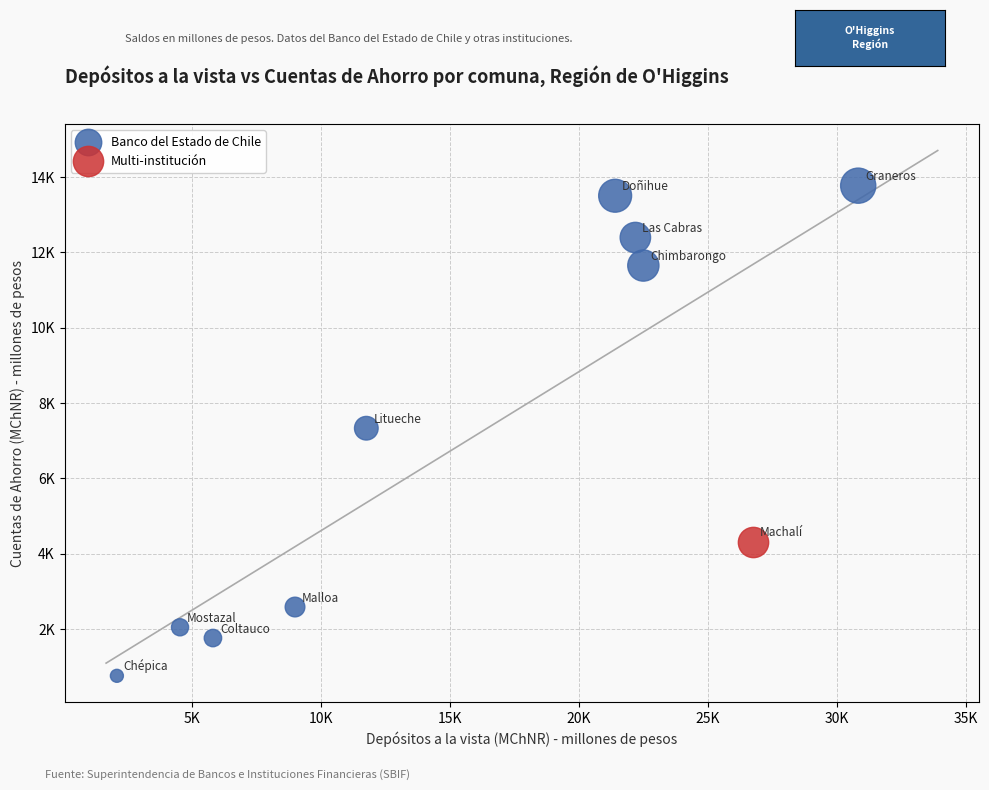

What are all the series names shown in the legend?

Banco del Estado de Chile, Multi-institución